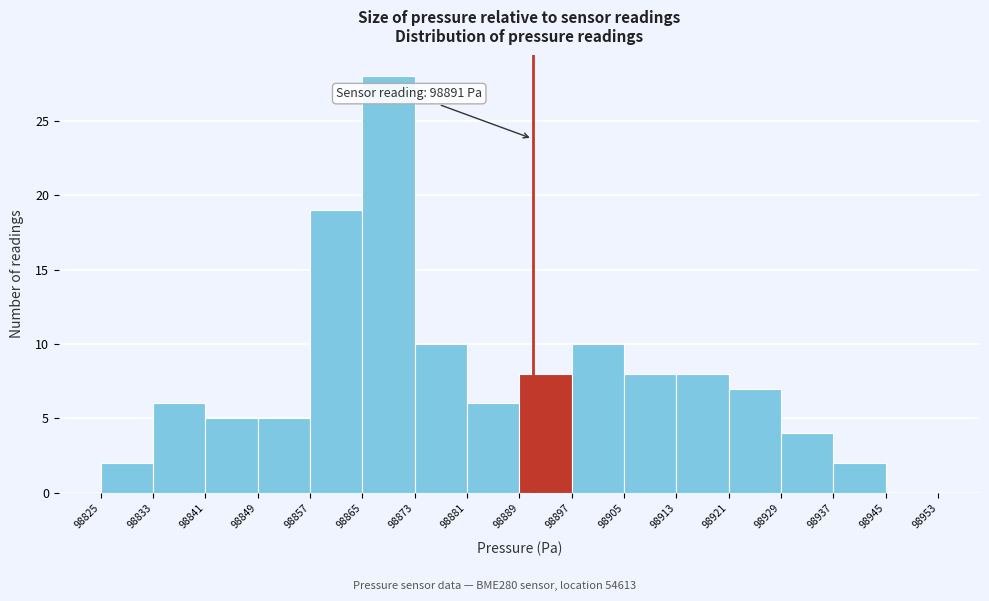

Which range on the x-axis has the tallest bar?

98865 to 98873